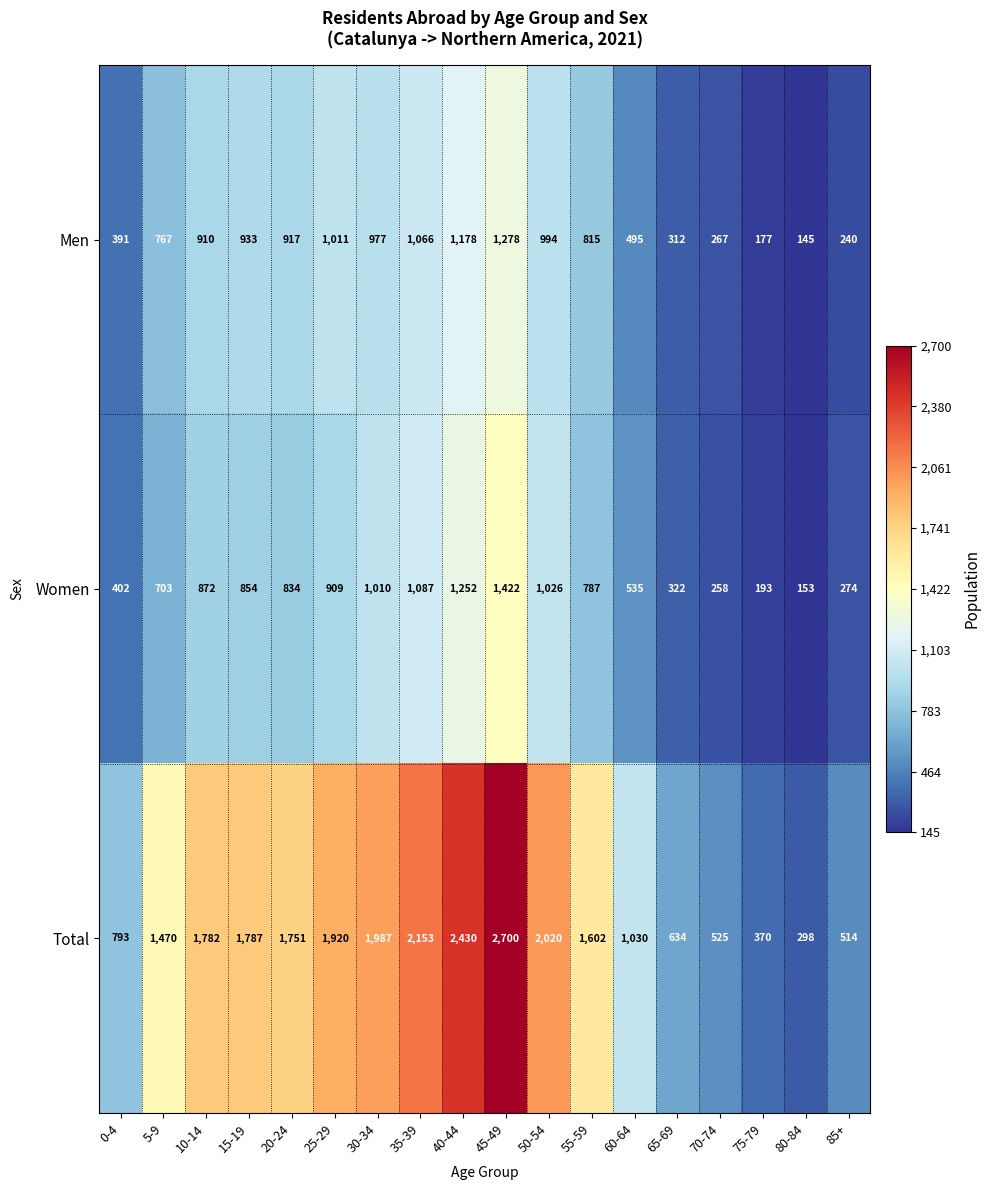

What is the maximum value shown in the chart?

2700